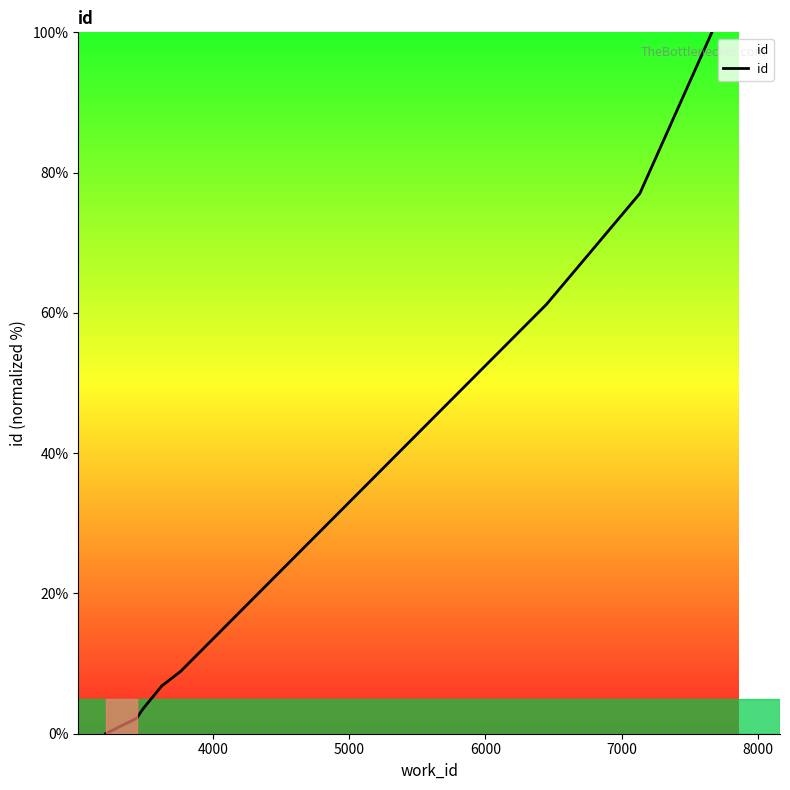

What is the value of the 4th point from the left?

3.6